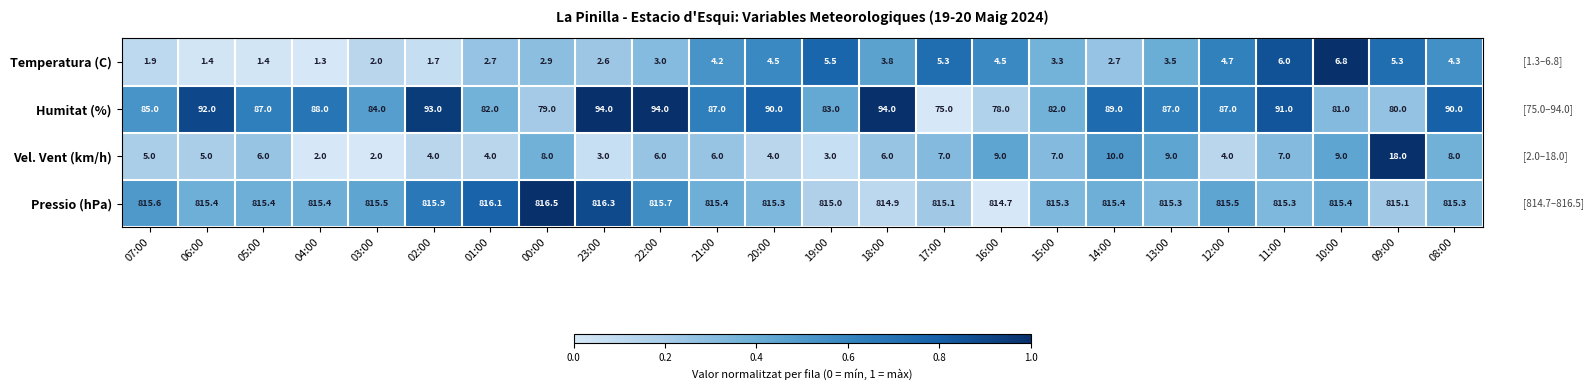

What is the total value across all series at 05:00?

909.8